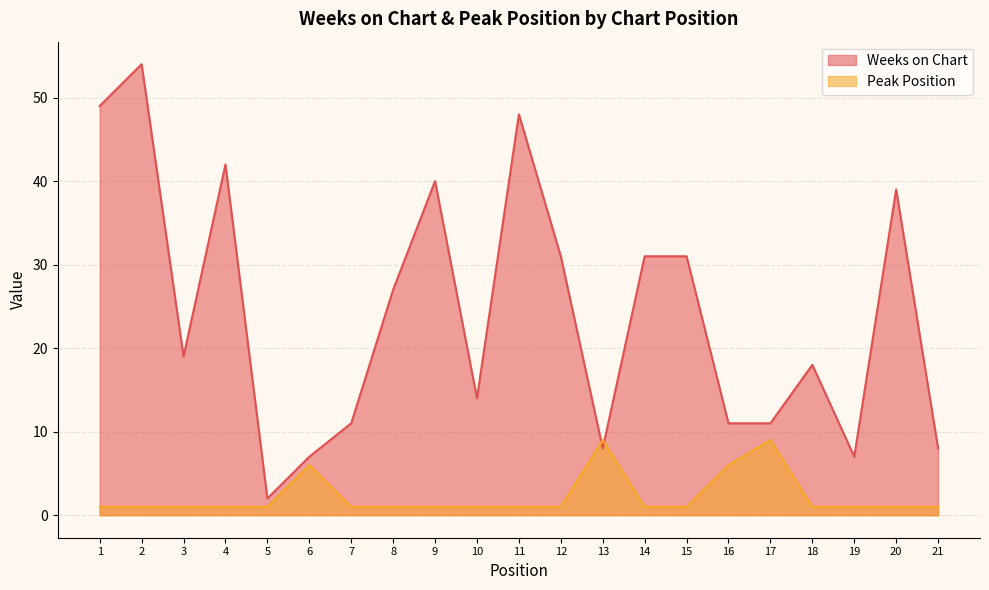

At which label does Weeks on Chart first exceed 19?

1